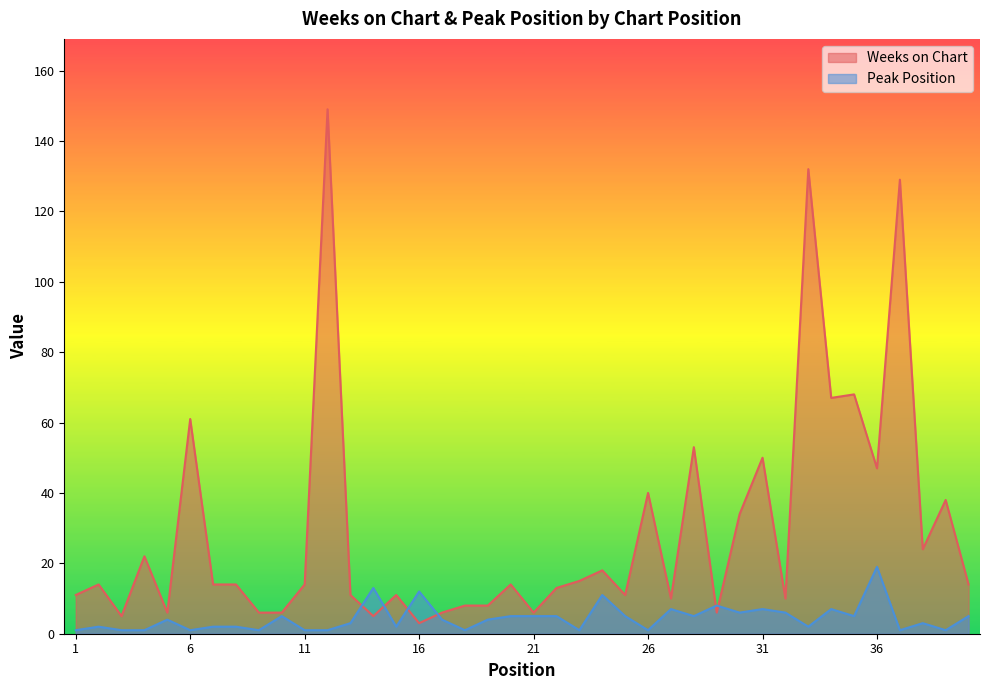

Between 16 and 34, which series saw the biggest shift?

Weeks on Chart